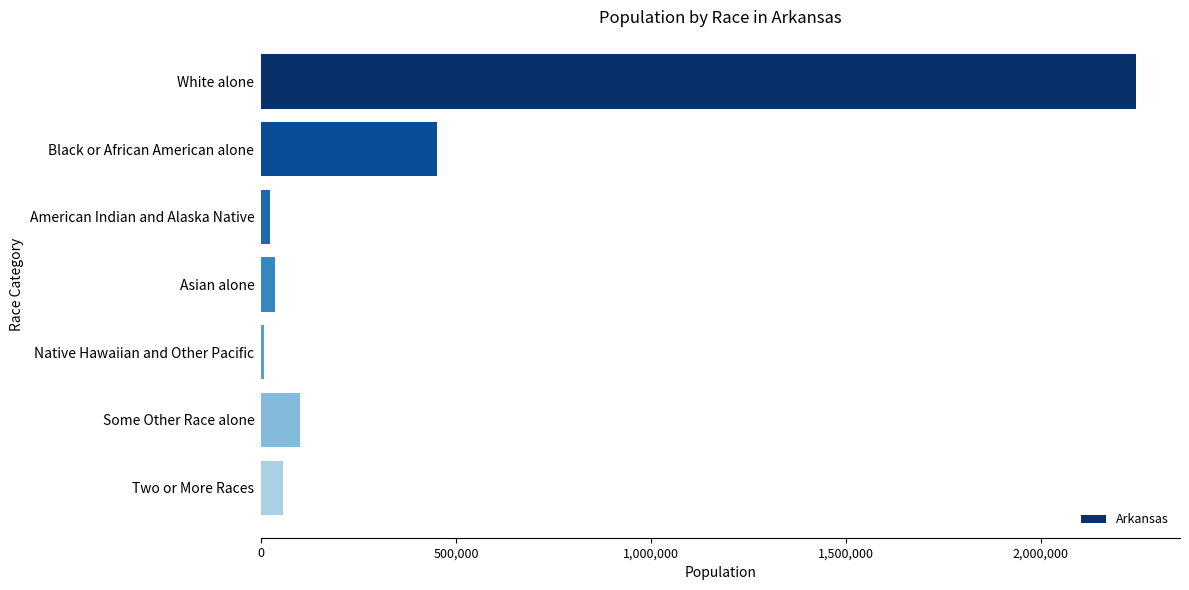

Count the number of data series in this chart.

1